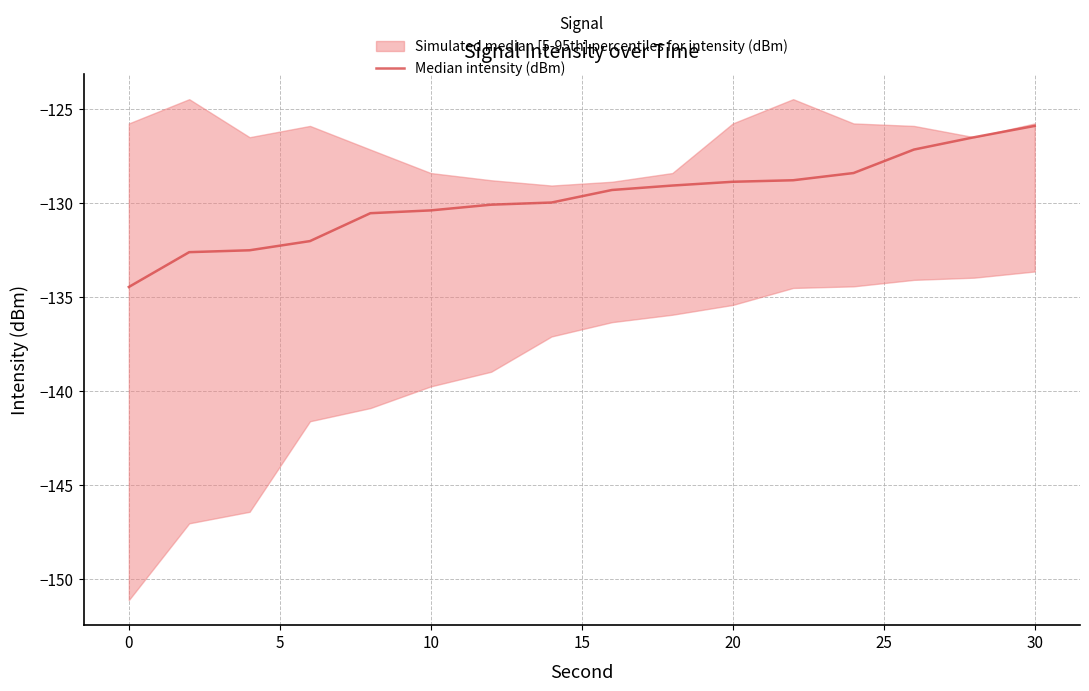

How many lines are shown in the chart?

1